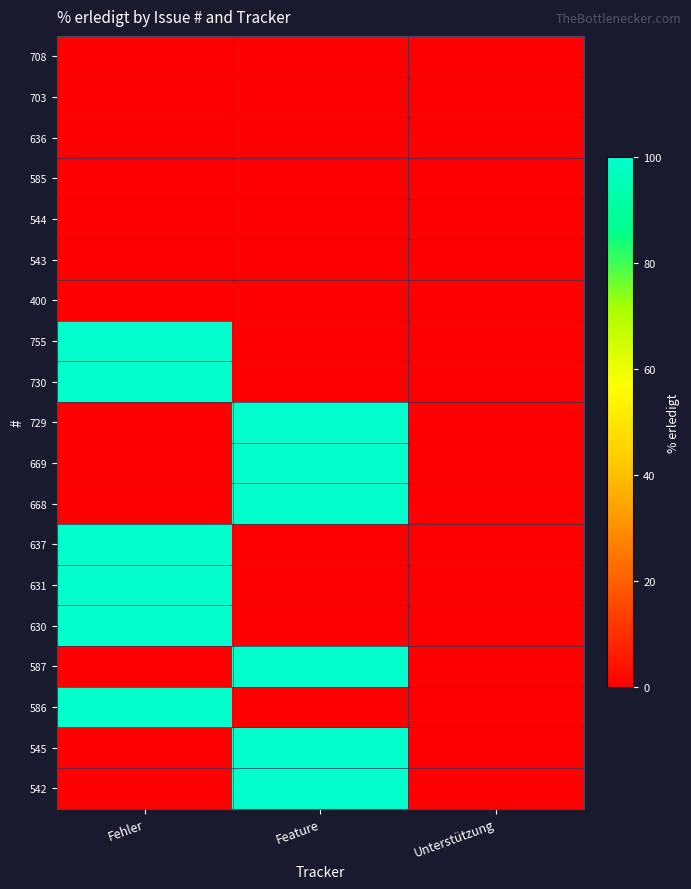

Which has a higher value, Feature or Fehler?

Feature